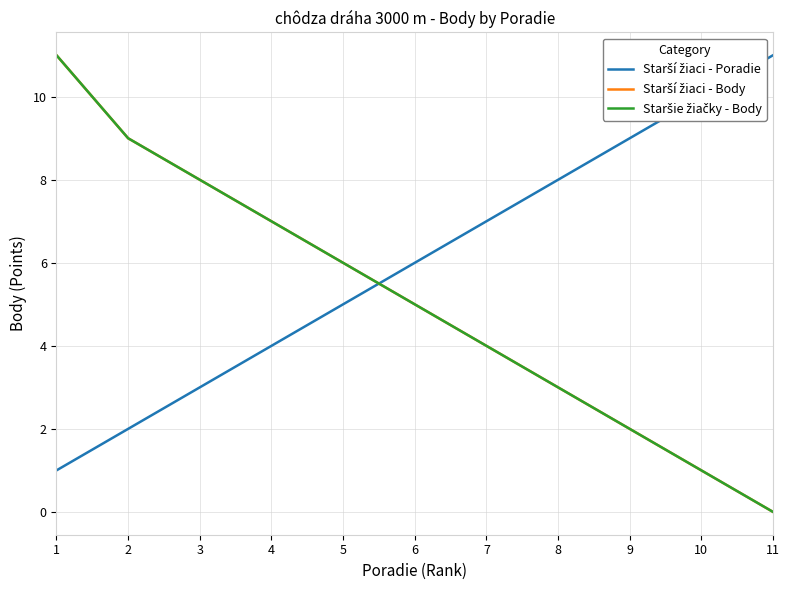

Does the chart display data point markers on the line(s)?

No